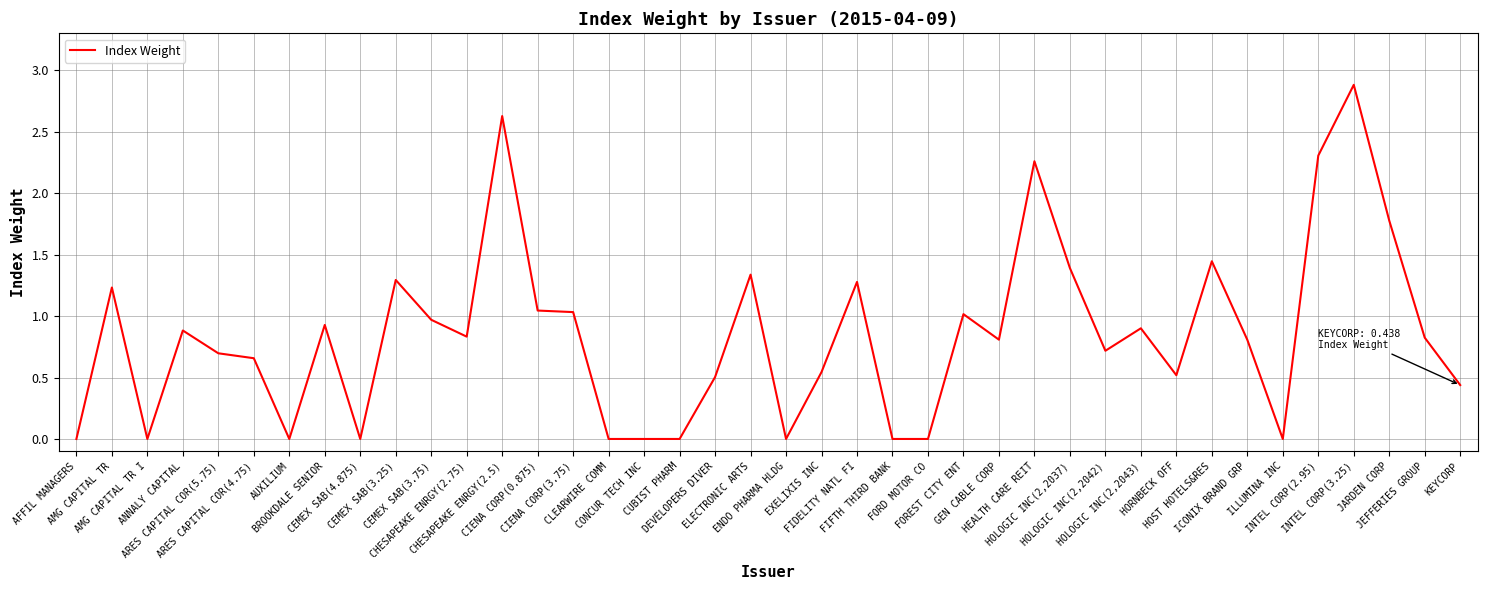

What is the difference between the maximum and minimum values?

2.9